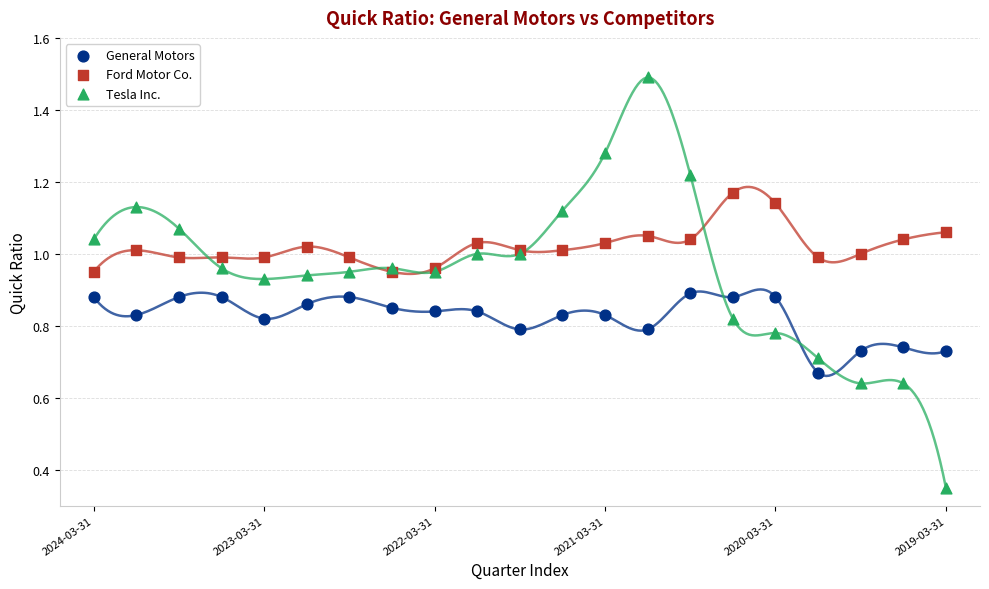

Which series reaches the minimum Y coordinate?

Tesla Inc.